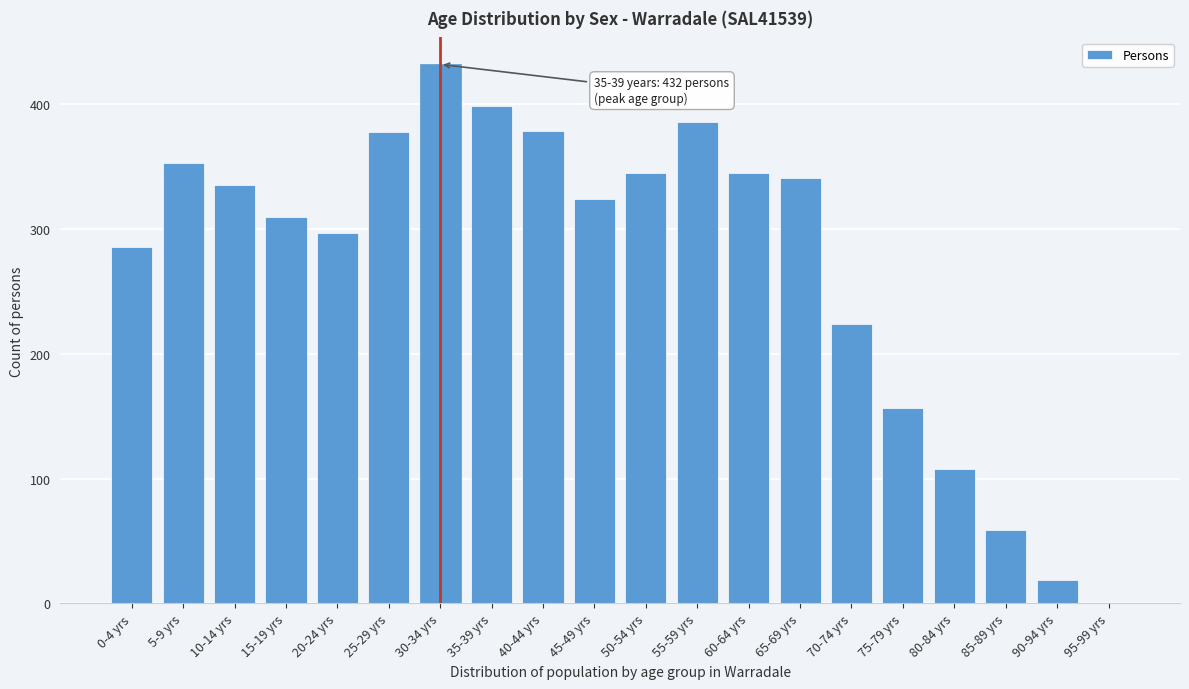

What is the change in value from 15-19 yrs to 65-69 yrs?

+31